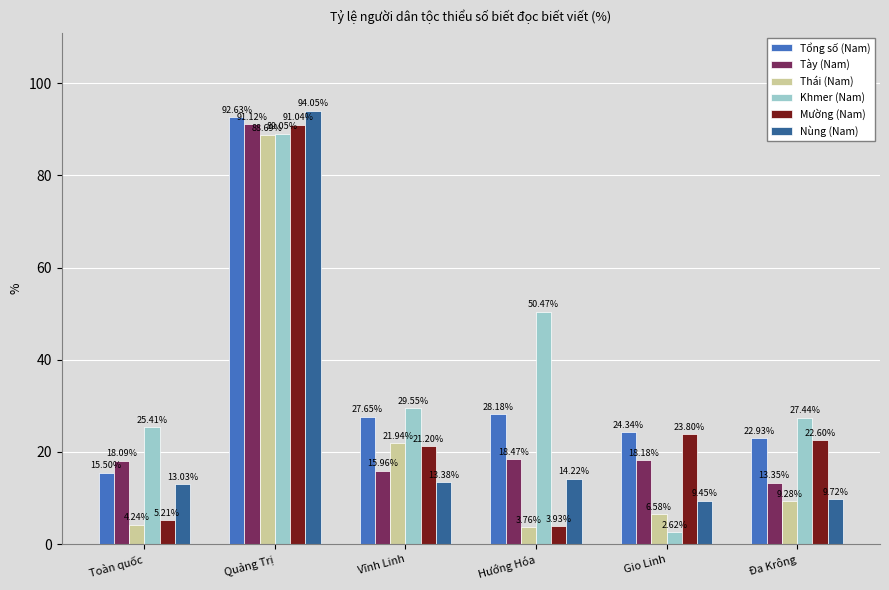

What is the label of the 6th bar from the right?

Toàn quốc